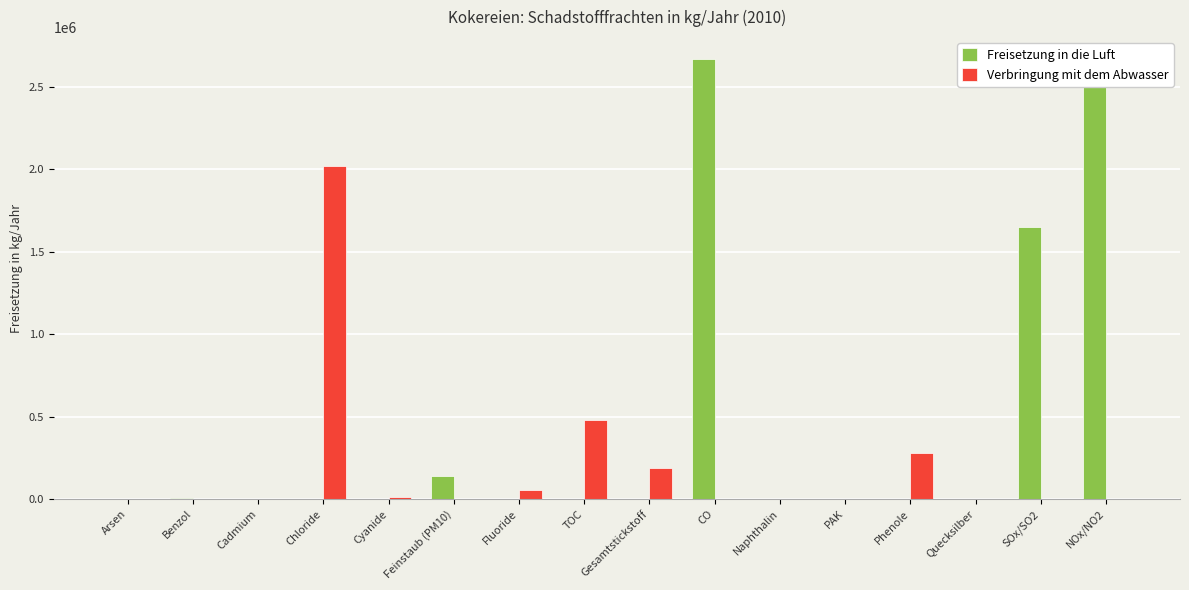

At which label does Verbringung mit dem Abwasser reach its peak?

Chloride